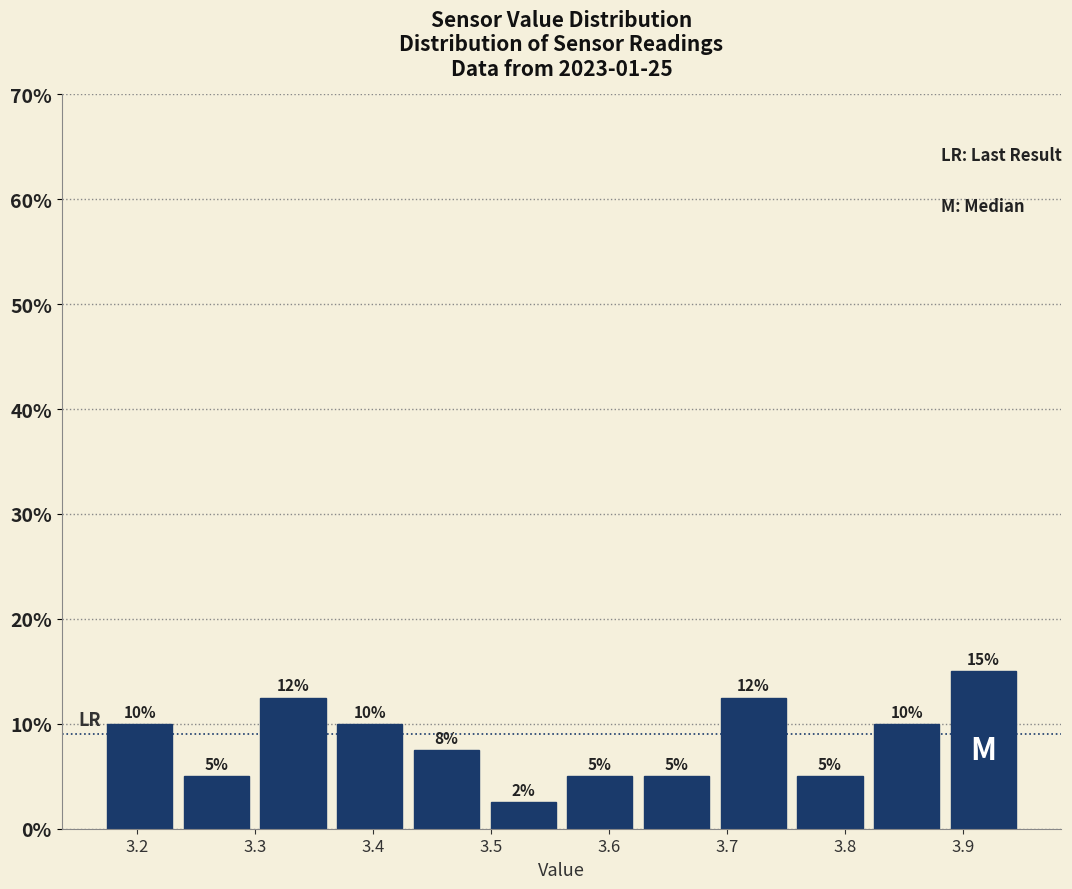

Which range on the x-axis has the tallest bar?

3.885 to 3.950